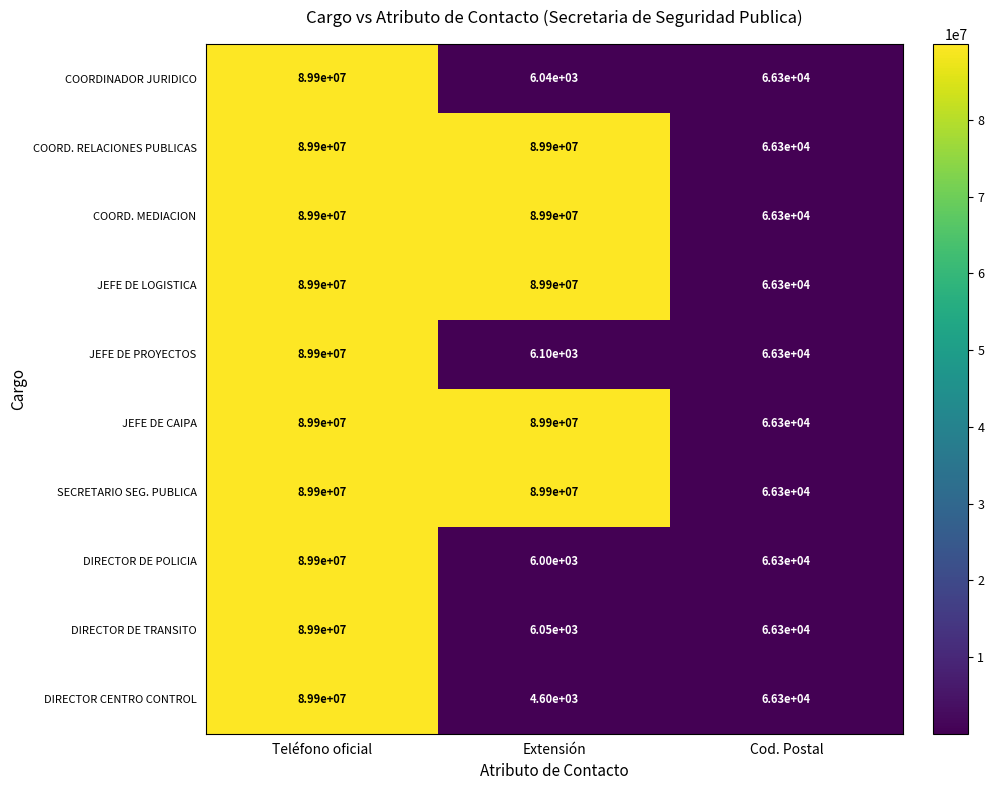

Which series has the widest spread of values?

DIRECTOR CENTRO CONTROL